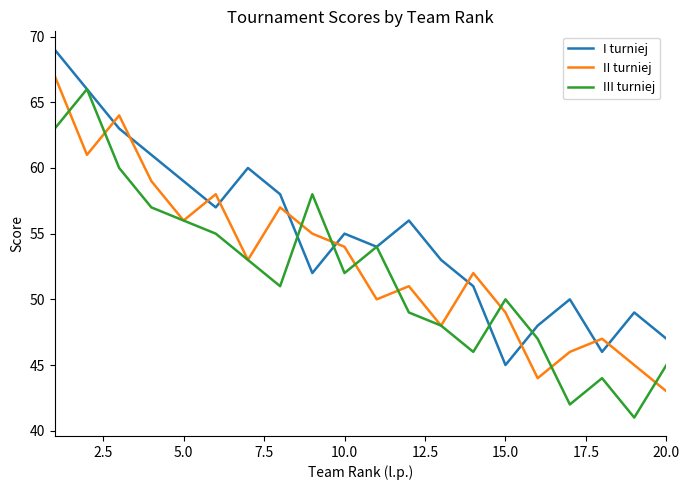

How many lines are shown in the chart?

3